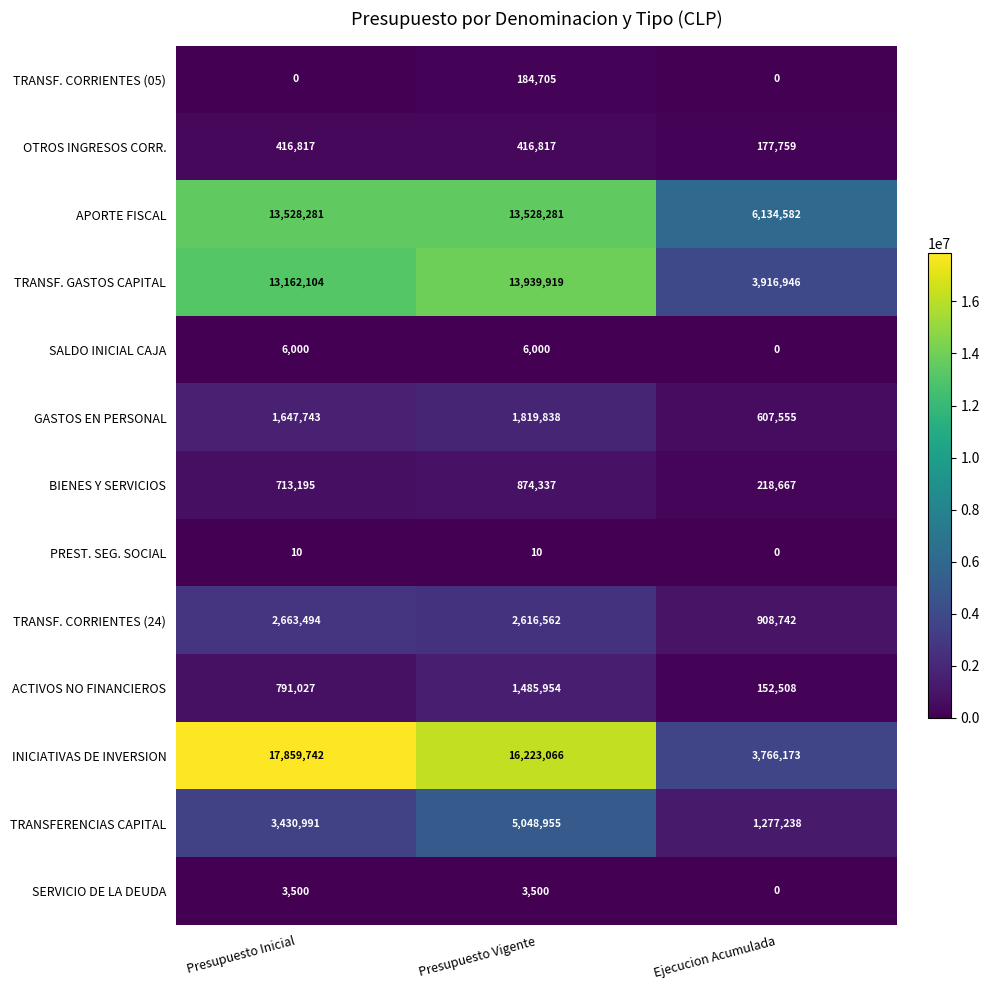

Rank the series at Presupuesto Vigente from highest to lowest value.

INICIATIVAS DE INVERSION, TRANSF. GASTOS CAPITAL, APORTE FISCAL, TRANSFERENCIAS CAPITAL, TRANSF. CORRIENTES (24), GASTOS EN PERSONAL, ACTIVOS NO FINANCIEROS, BIENES Y SERVICIOS, OTROS INGRESOS CORR., TRANSF. CORRIENTES (05), SALDO INICIAL CAJA, SERVICIO DE LA DEUDA, PREST. SEG. SOCIAL